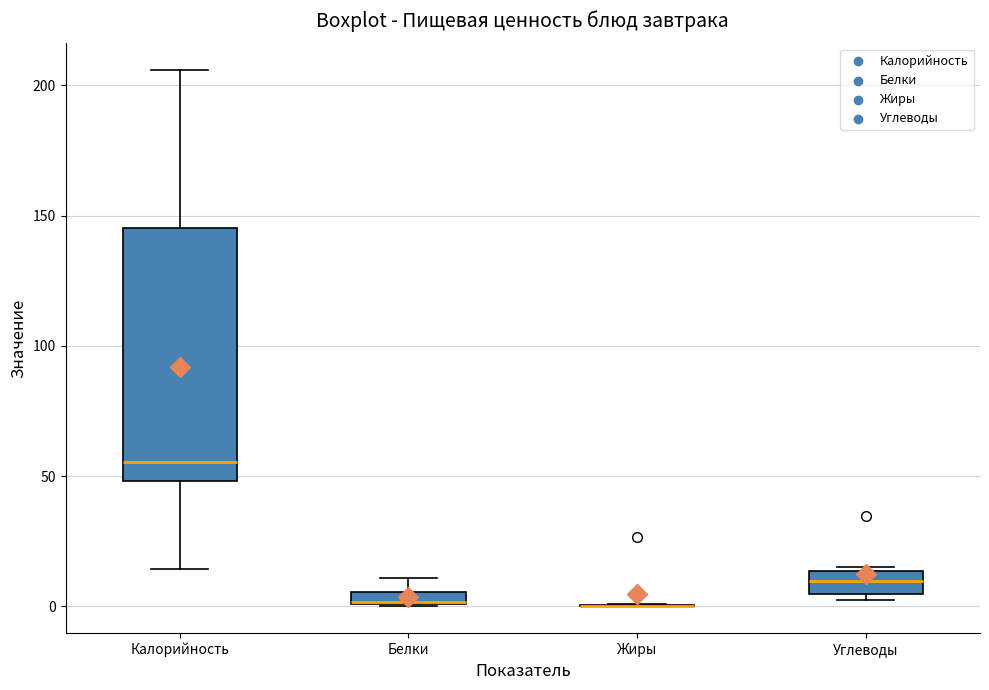

Comparing the boxes themselves (not the whiskers), which one is the tallest?

Калорийность